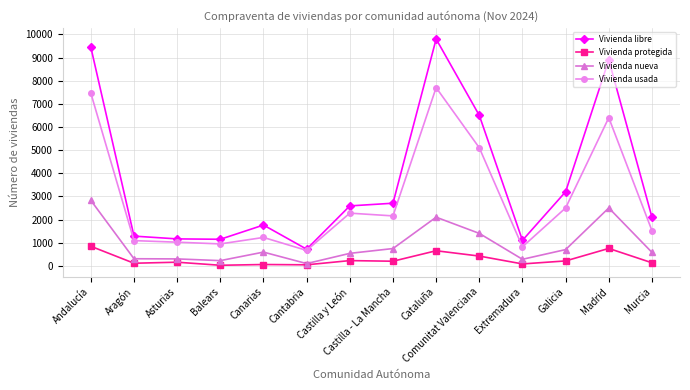

Rank the series at Cataluña from highest to lowest value.

Vivienda libre, Vivienda usada, Vivienda nueva, Vivienda protegida